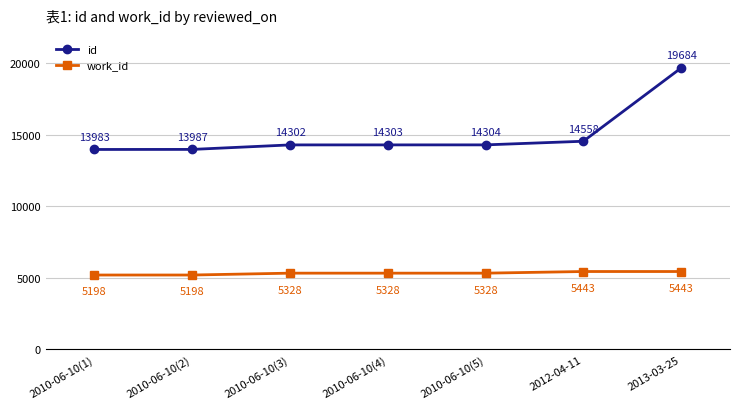

Which series has the largest range (max minus min)?

id